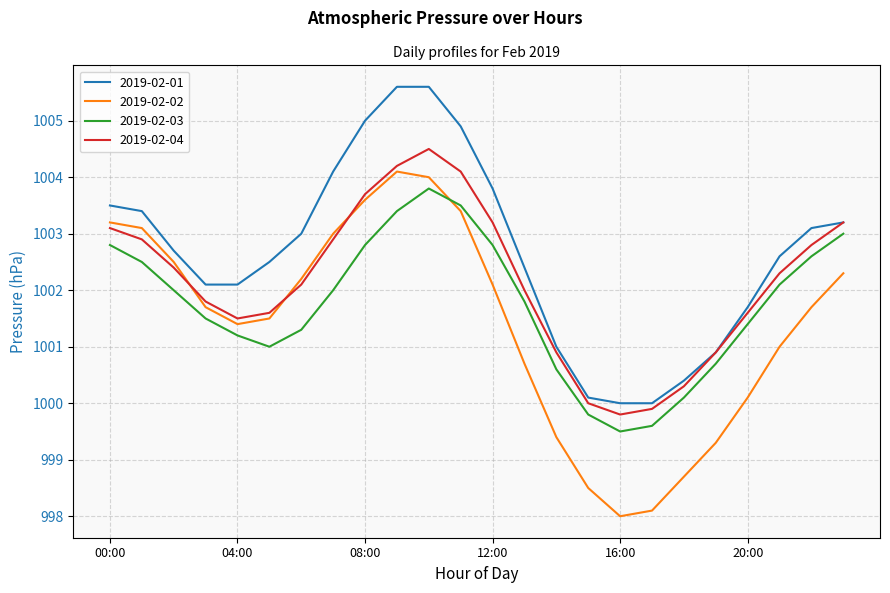

What is the highest value of the 2019-02-04 series?

1004.5